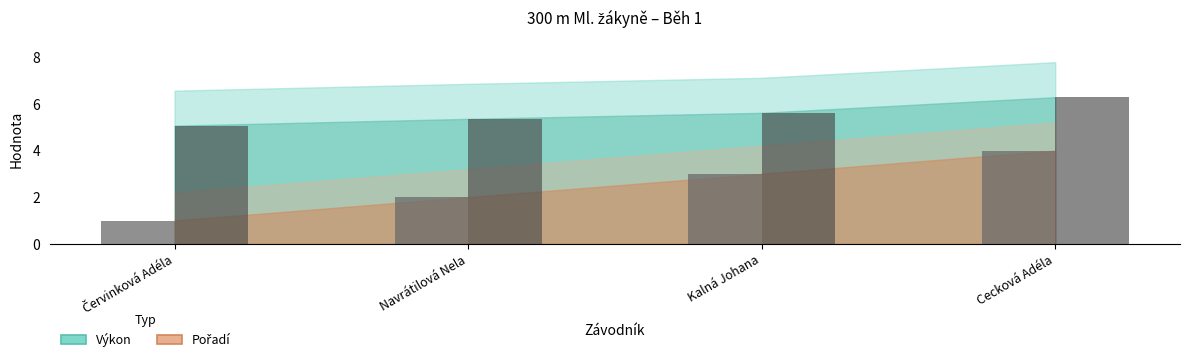

What position from the left is Cecková Adéla?

4